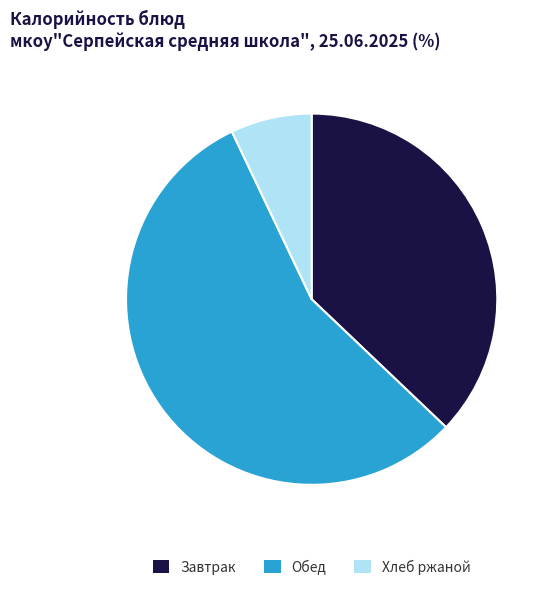

Does Хлеб ржаной account for over 50% of the chart?

No